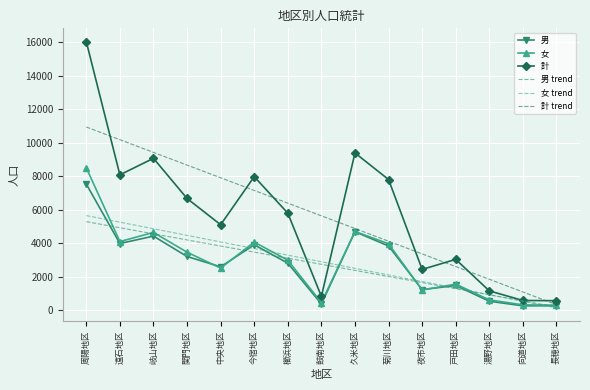

Is it true that 計 trend equals 10174.2 at 遠石地区?

True